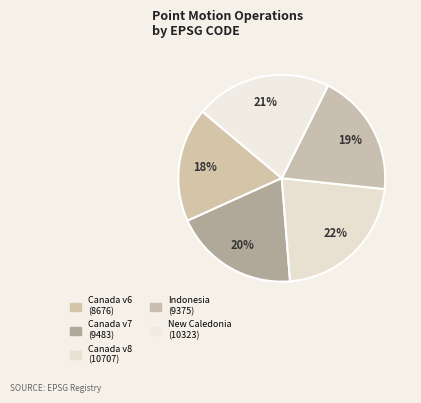

How many segments does this pie chart have?

5